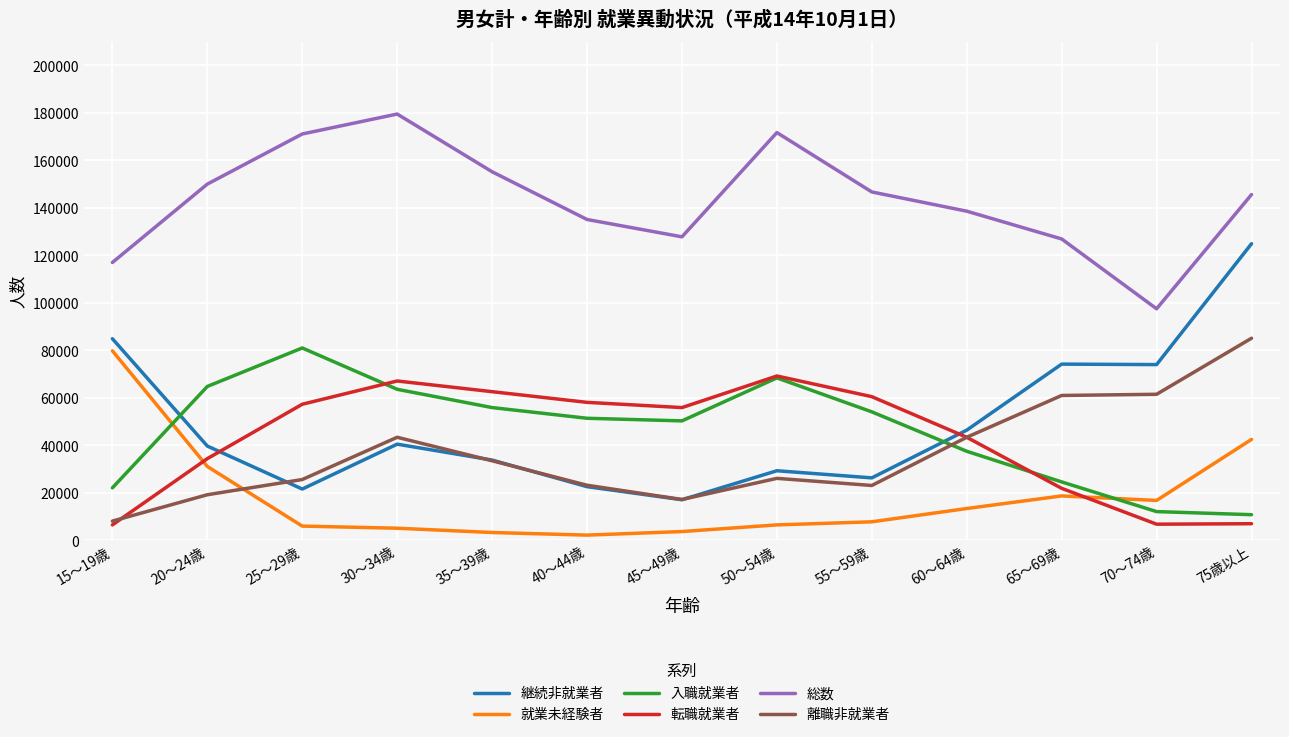

What is the difference between the highest and lowest values at 25～29歳?

165100